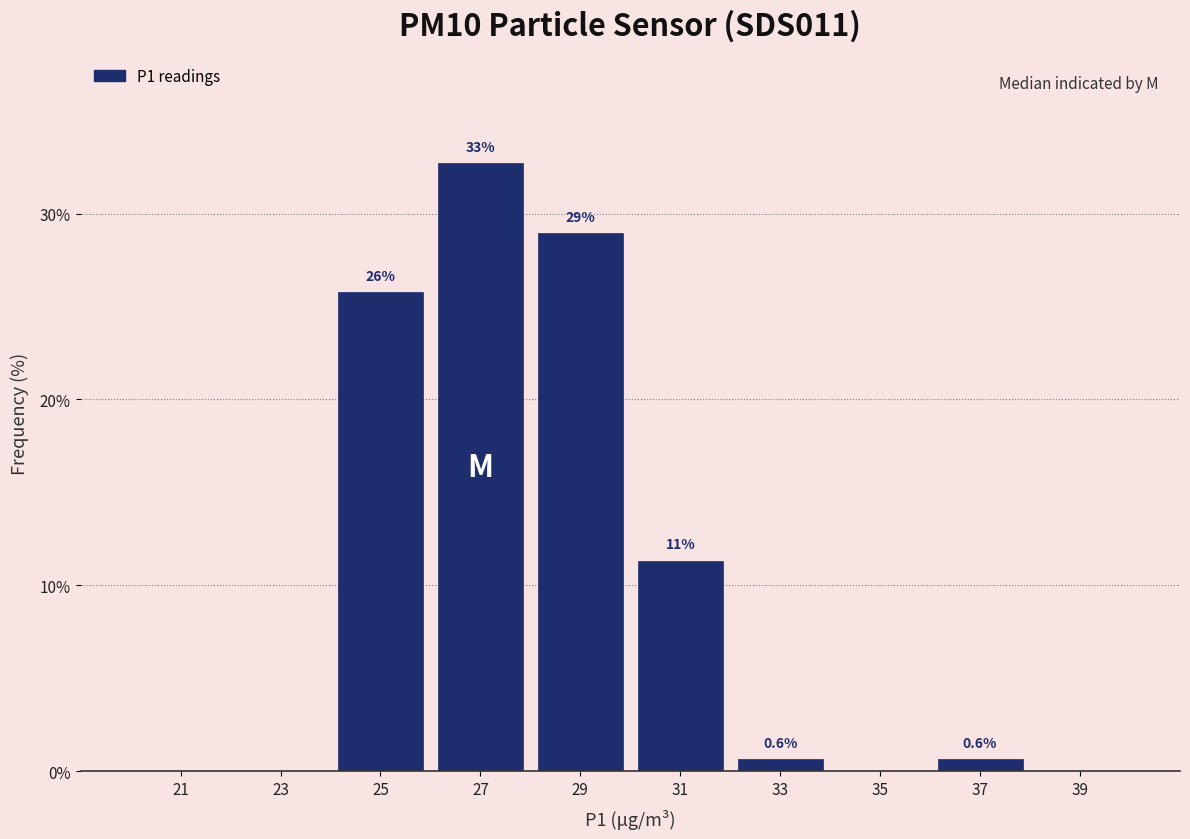

Over which range of the x-axis is the bar tallest?

26 to 28